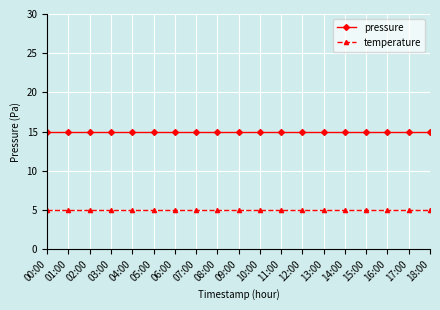

What is the difference between the highest and lowest values at 08:00?

10